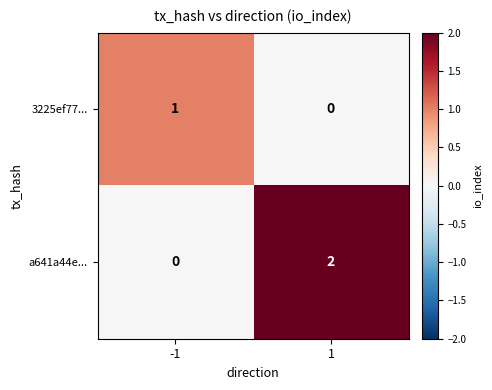

Which series changed the most between -1 and 1?

a641a44e...